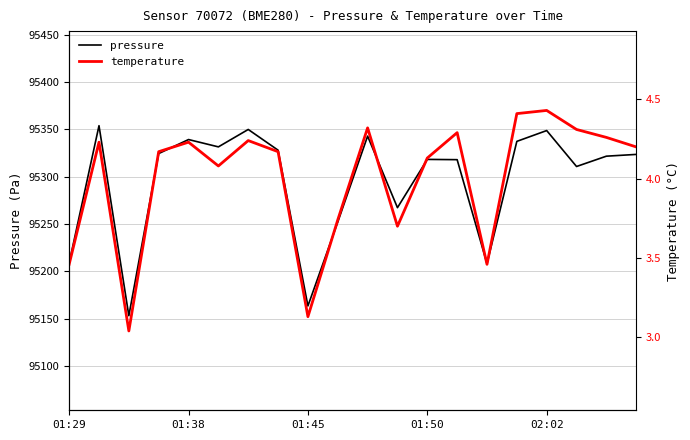

How many interior local peaks does the pressure series have?

6